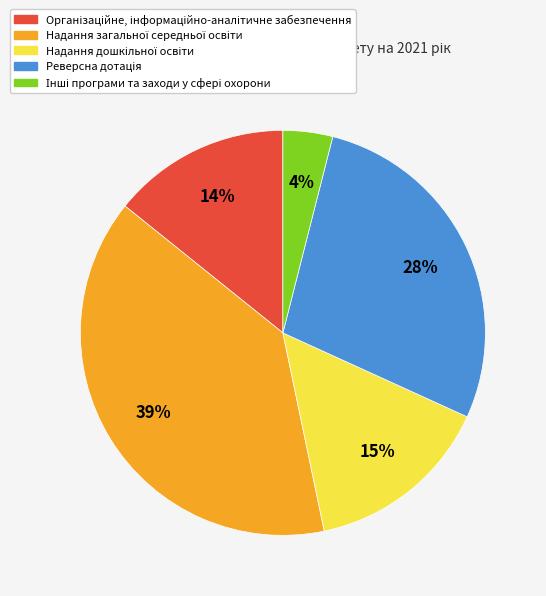

To the nearest percent, what is the difference between the largest and smallest slice percentages?

35%